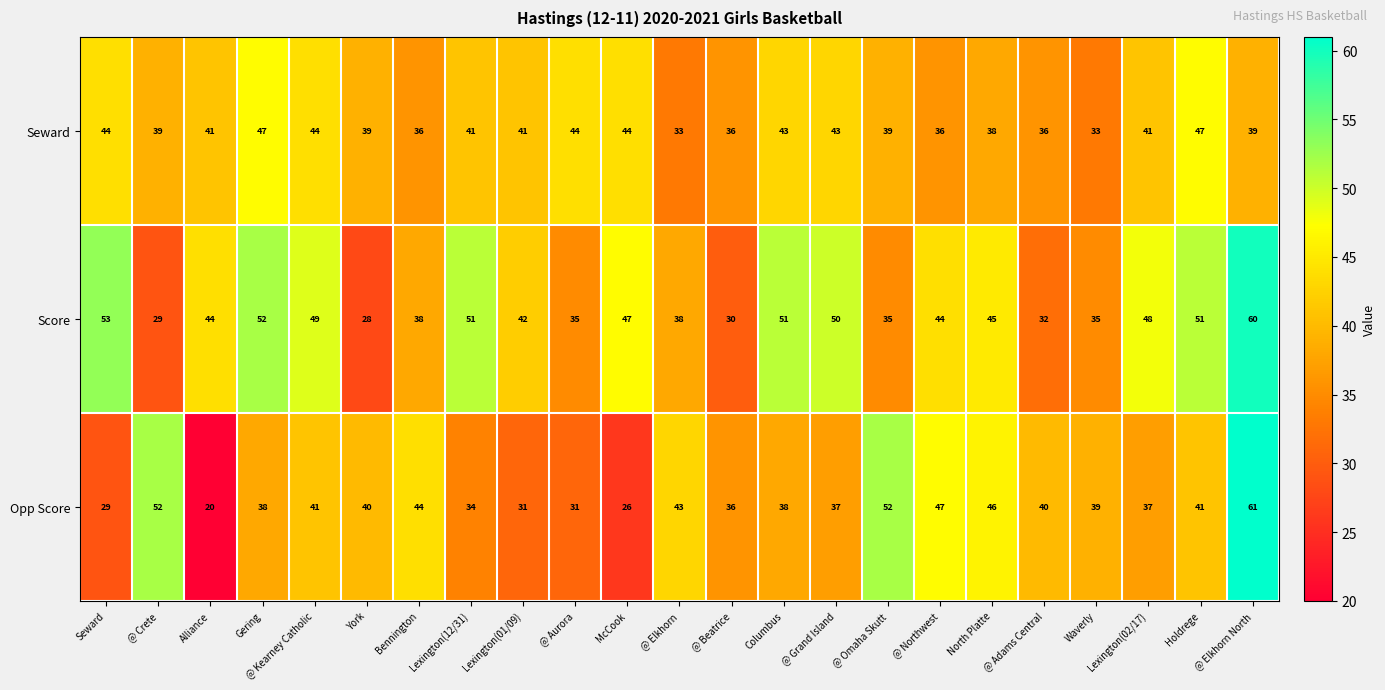

What value does the Opp Score series have at @ Grand Island?

37